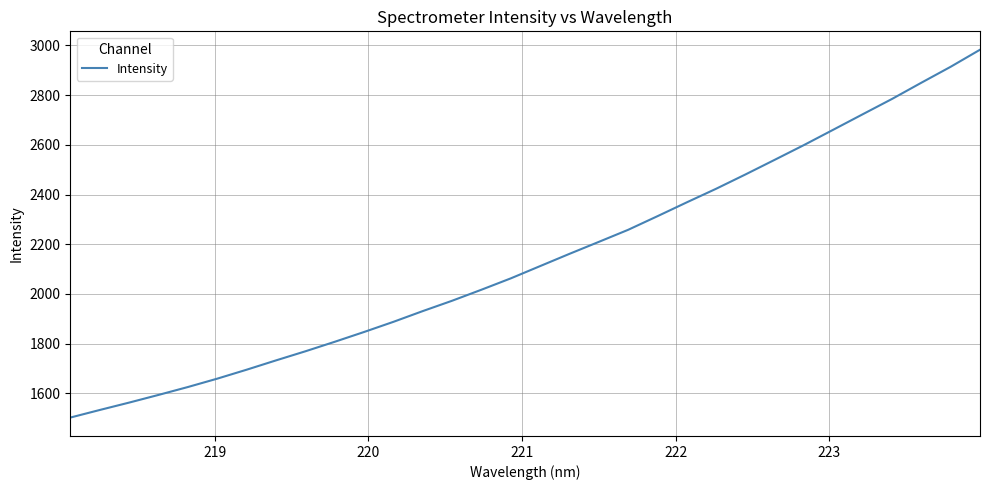

What is the smallest value displayed?

1502.4